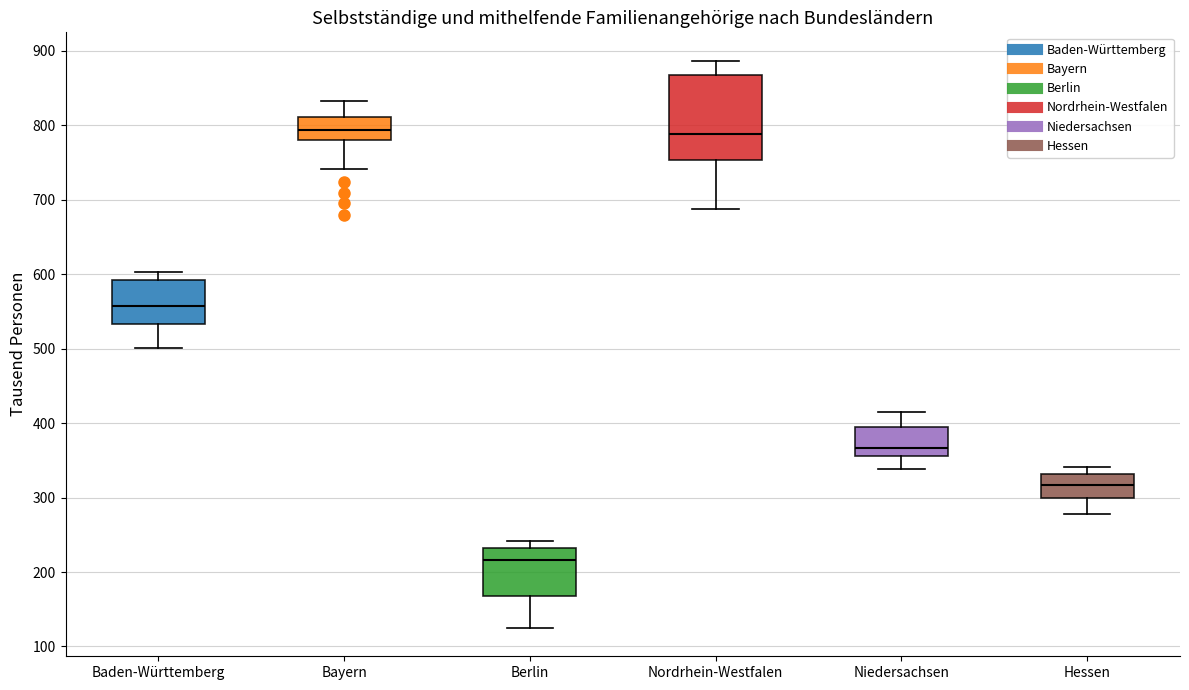

Where does the upper whisker of the box for Bayern end on the y-axis? The values are not printed on the chart, so give them approximately, as read against the axis.

830